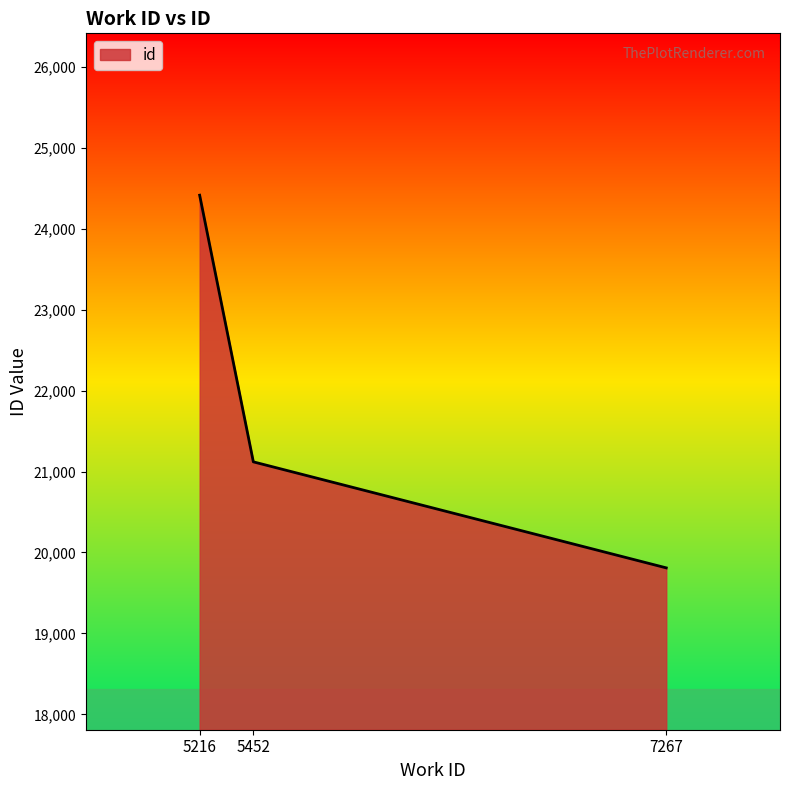

Rank the categories by value from lowest to highest.

7267, 5452, 5216